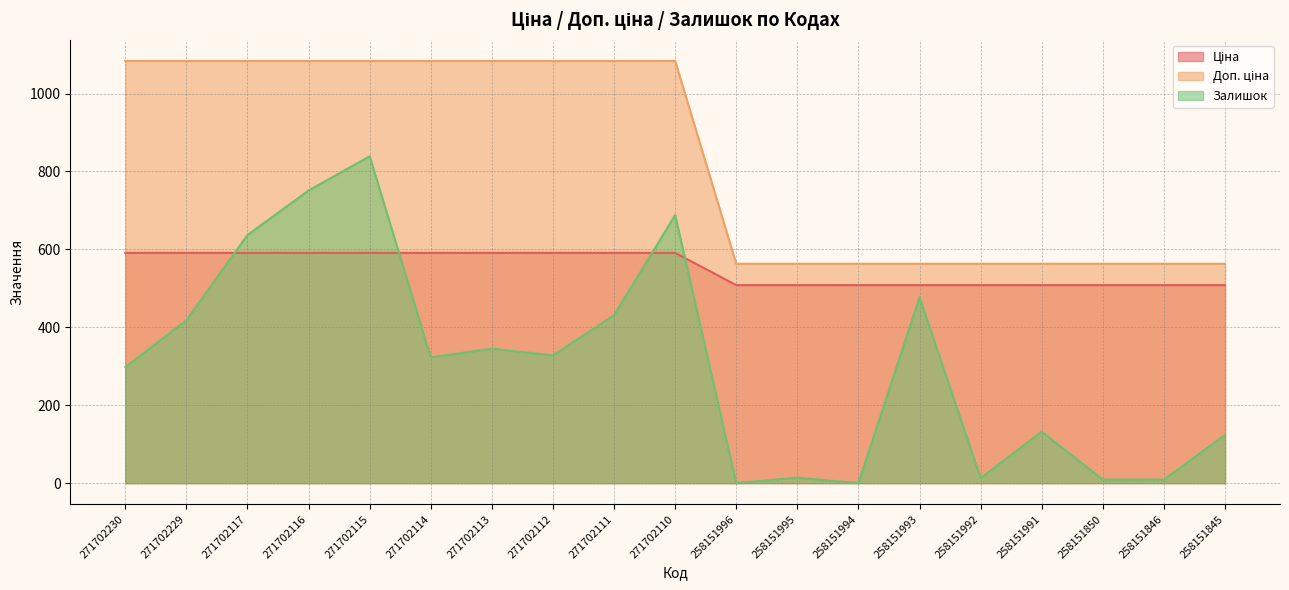

Rank the series by their average value, from lowest to highest.

Залишок, Ціна, Доп. ціна